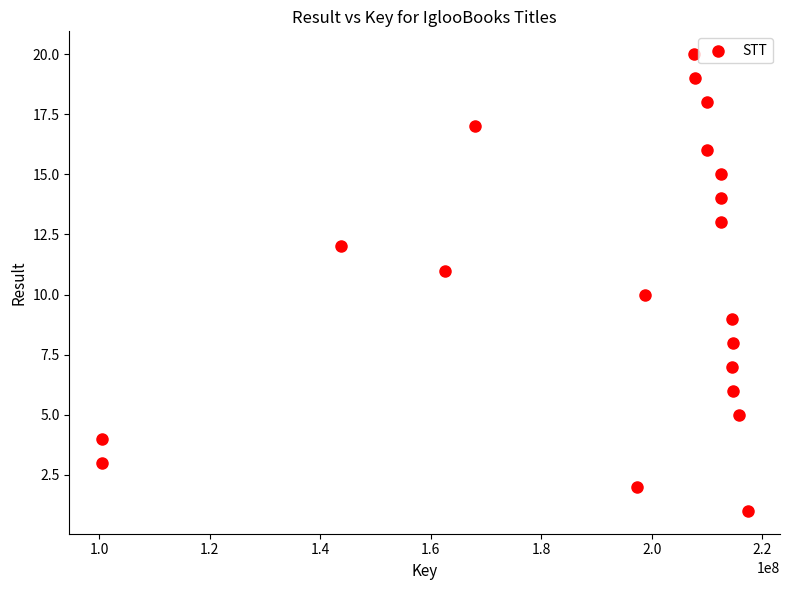

What is the range of Y values (max minus min)?

19